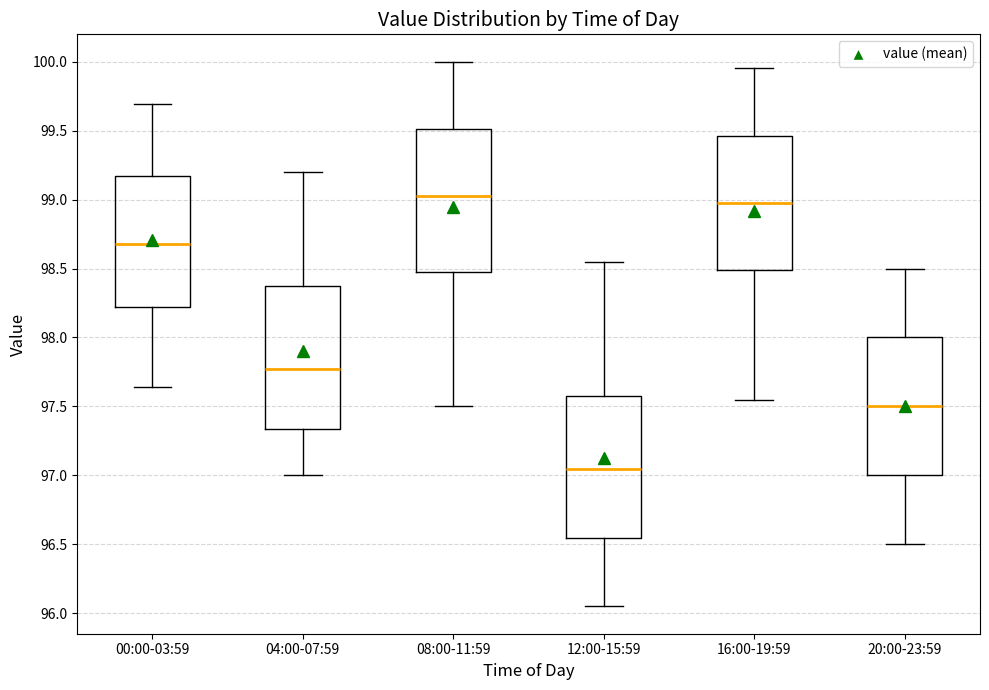

Where is the lower edge of the box for 16:00-19:59 on the y-axis? The values are not printed on the chart, so give them approximately, as read against the axis.

98.50